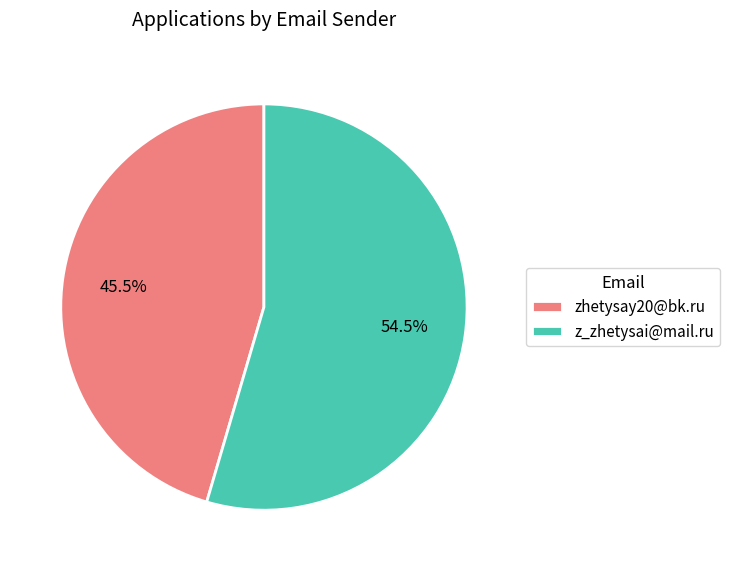

Between z_zhetysai@mail.ru and zhetysay20@bk.ru, which is larger?

z_zhetysai@mail.ru